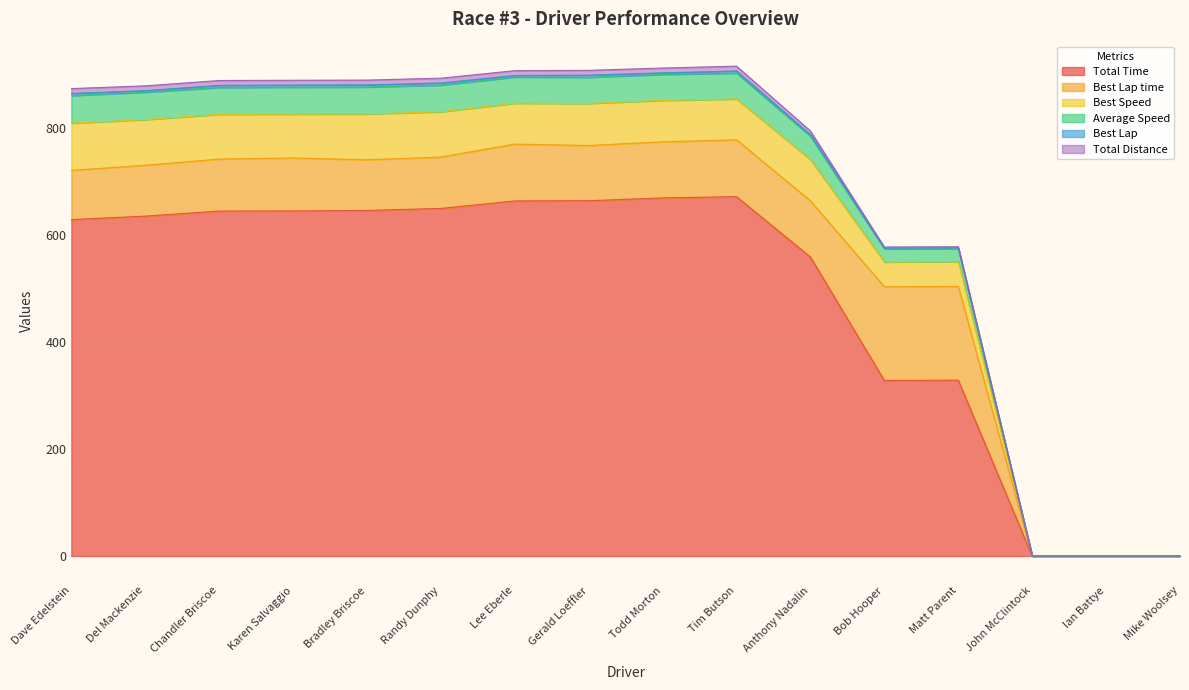

How many lines are shown in the chart?

6